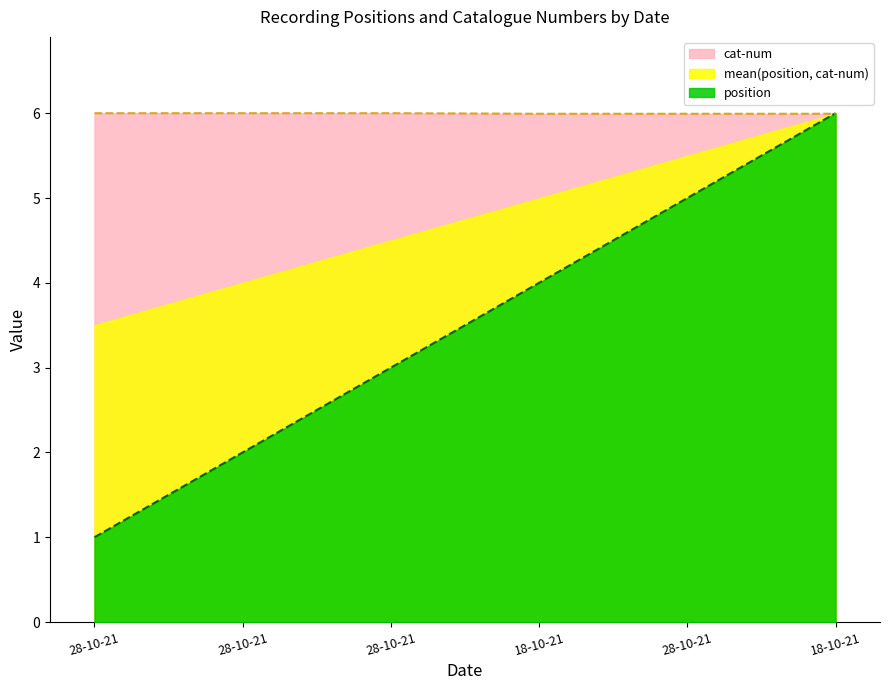

Rank the categories by position value from lowest to highest.

28-10-21, 28-10-21, 28-10-21, 18-10-21, 28-10-21, 18-10-21